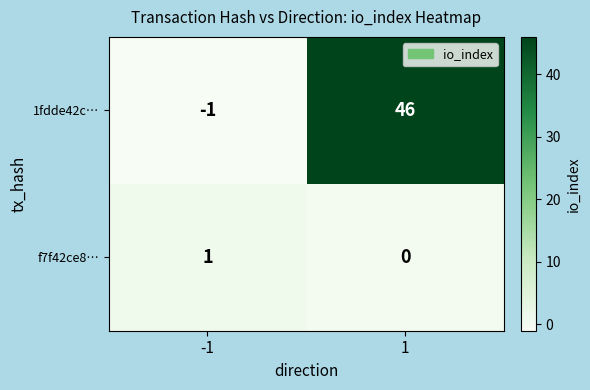

Is the value of 1fdde42c… at 1 greater than the value of f7f42ce8… at 1?

Yes